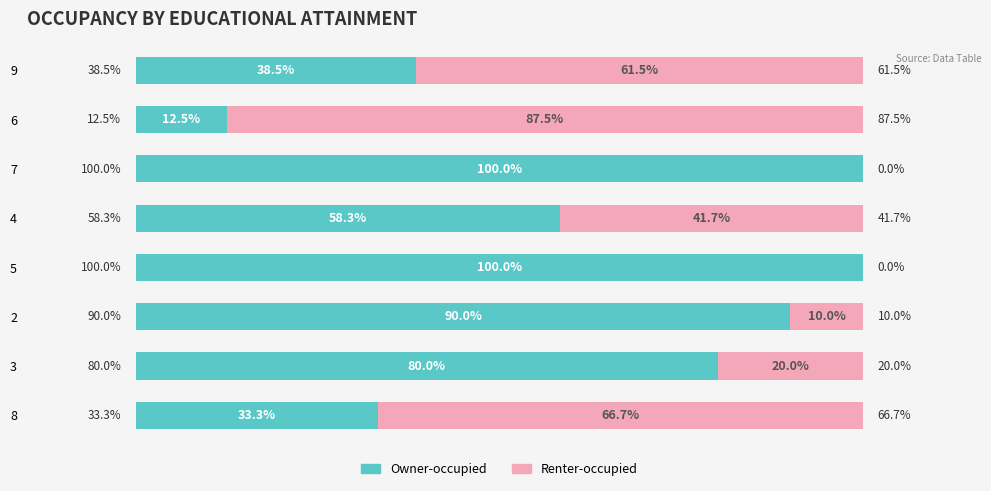

The Renter-occupied series shows 0.0 at 7. True or false?

True